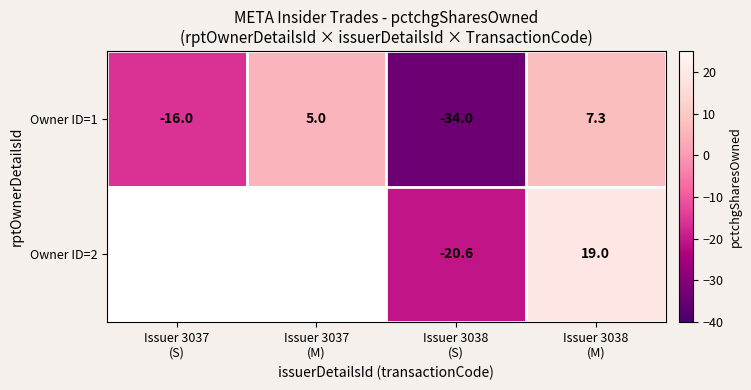

What is the minimum value for Owner ID=1?

-34.0